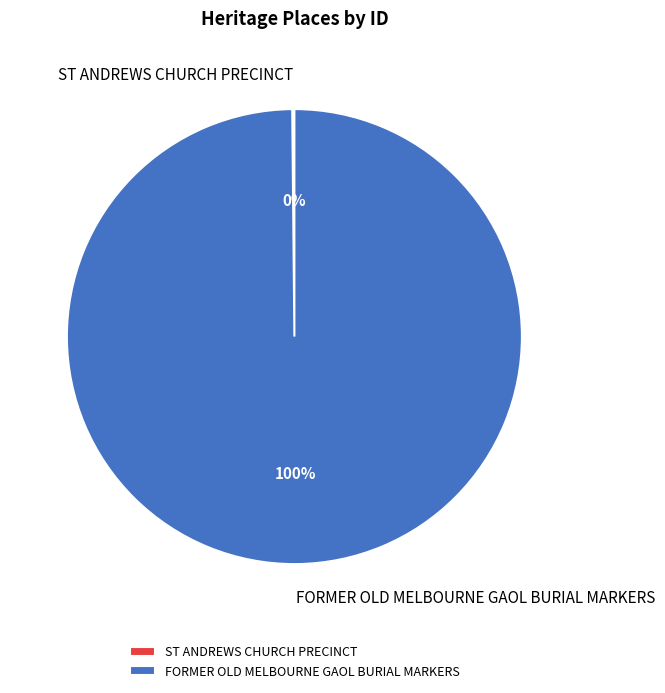

True or false: FORMER OLD MELBOURNE GAOL BURIAL MARKERS accounts for 100% of the total.

True